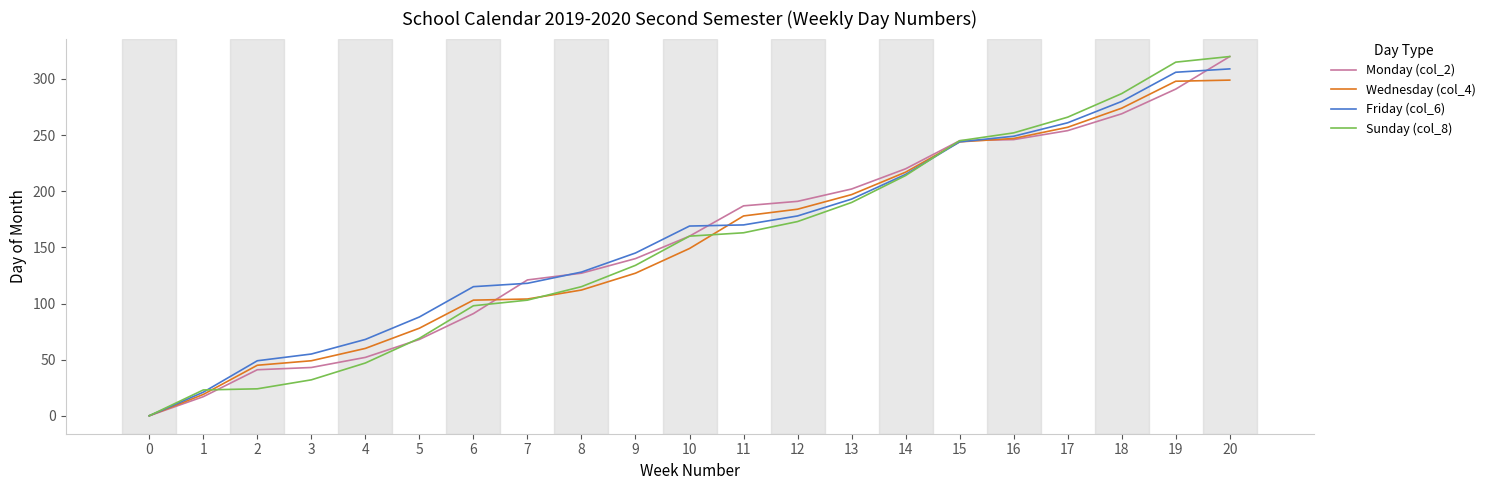

What are all the series names shown in the legend?

Monday (col_2), Wednesday (col_4), Friday (col_6), Sunday (col_8)